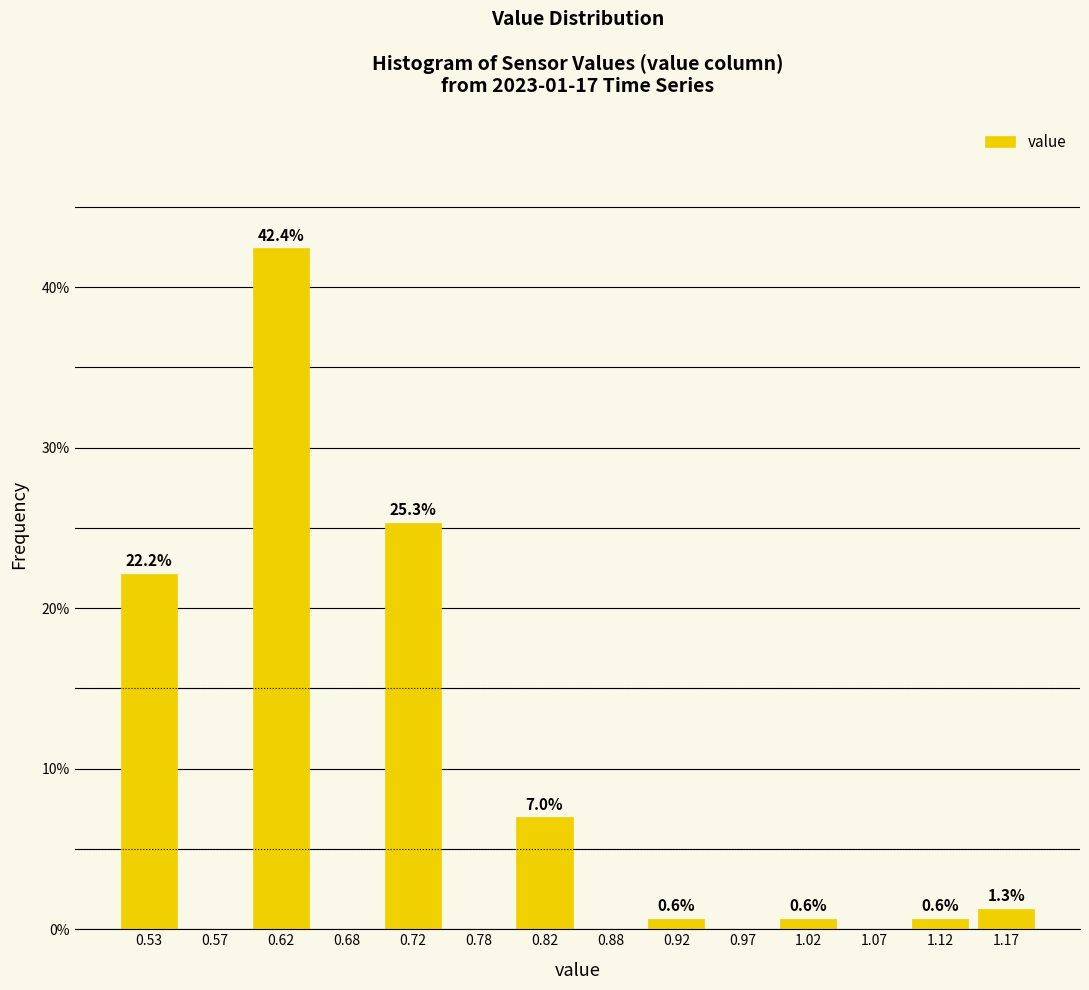

Over which range of the x-axis is the bar tallest?

0.60 to 0.65